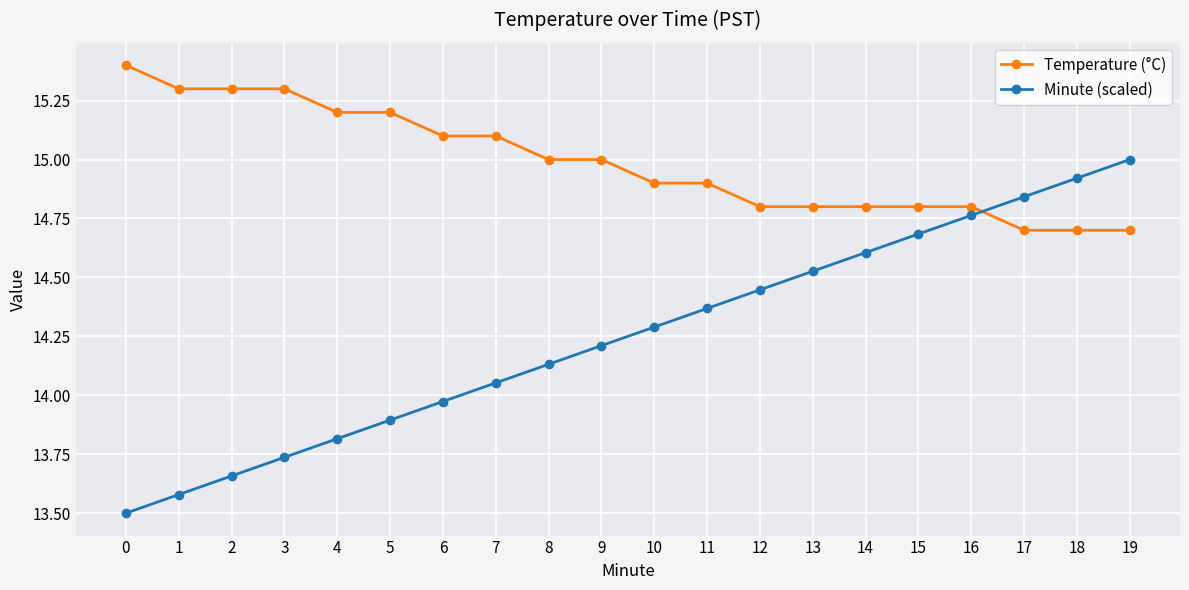

List the series in order of their peak value, highest first.

Temperature (°C), Minute (scaled)